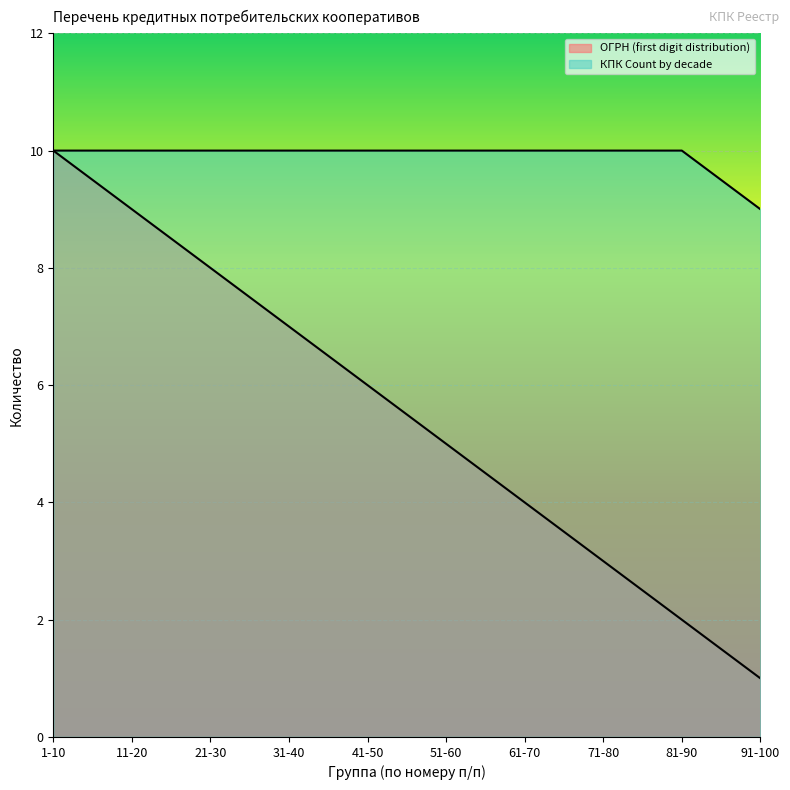

How many lines are shown in the chart?

2